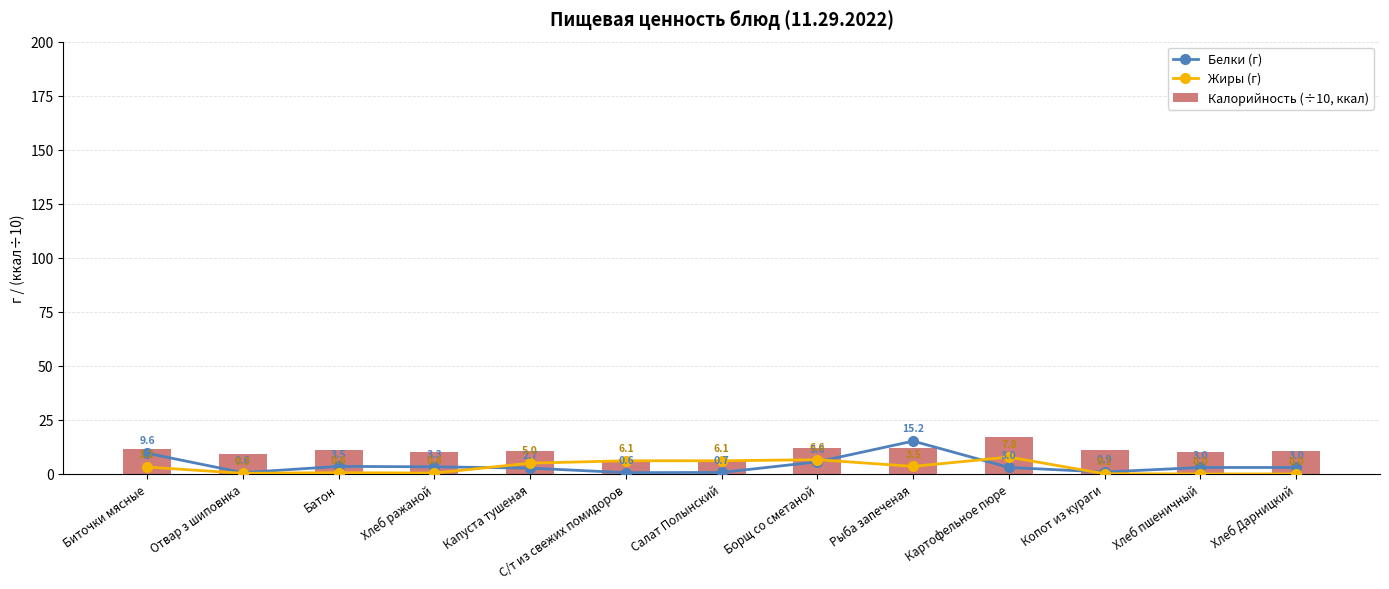

Reading right to left, extract all data points from this chart.

Белки (г): 3.0	3.0	0.9	3.0	15.2	5.6	0.7	0.6	2.7	3.3	3.5	0.6	9.6
Жиры (г): 0.0	0.0	0.1	7.8	3.5	6.6	6.1	6.1	5.0	0.4	0.6	0.3	3.2
Калорийность (÷10, ккал): 10.7	10.2	11.0	17.0	12.1	12.2	6.6	6.5	10.4	10.2	11.0	9.3	11.4